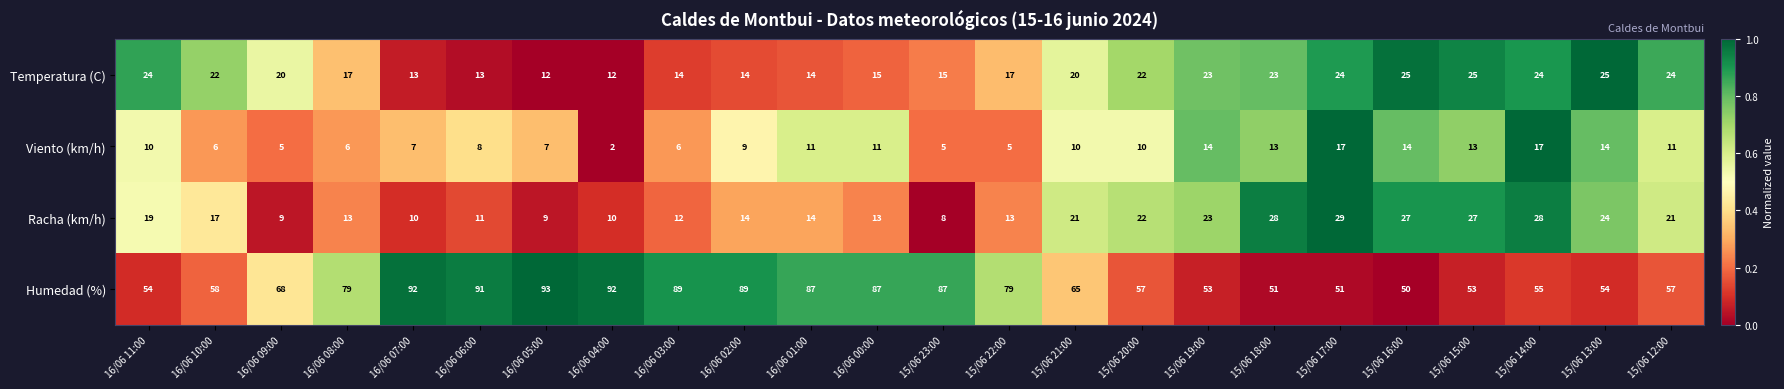

Is it true that Viento (km/h) equals 2 at 16/06 08:00?

False